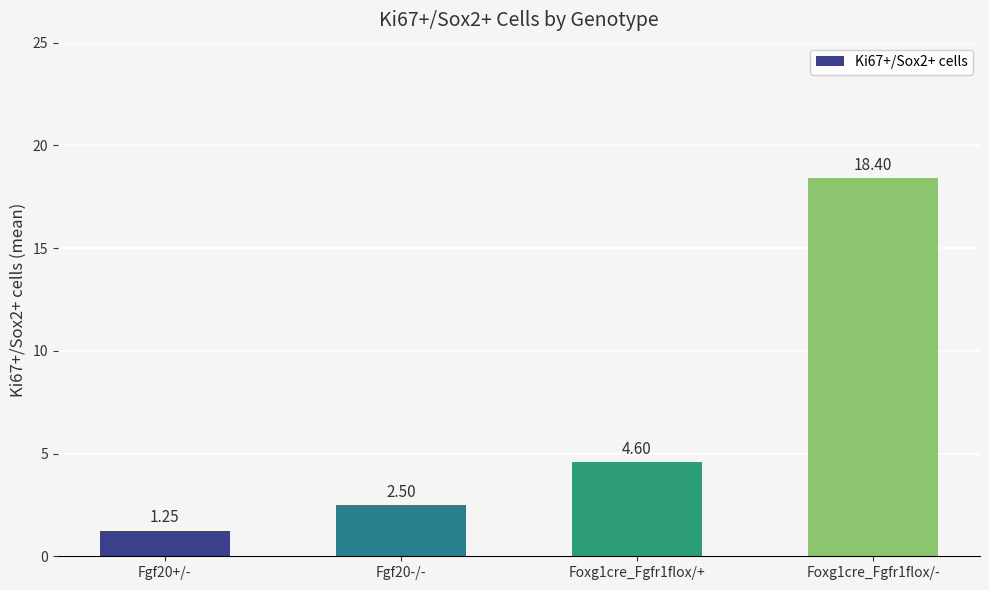

What is the label of the 2nd bar from the right?

Foxg1cre_Fgfr1flox/+